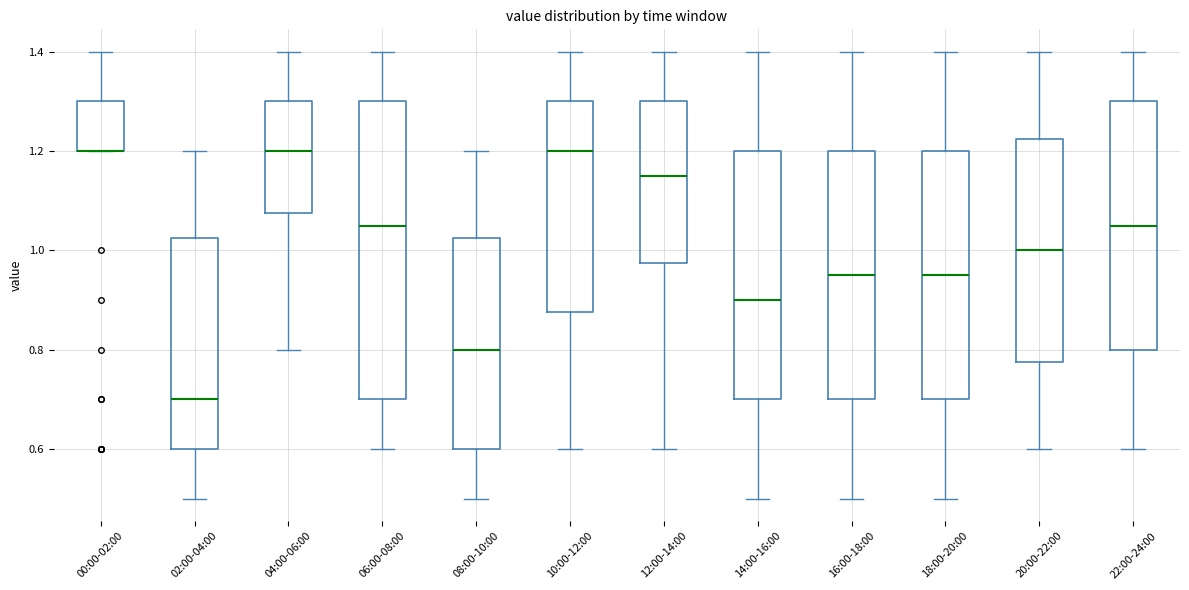

Reading left to right, transcribe this box plot: for each box, give where its median line is, the range the box spans, and where its two whiskers end, as read against the y-axis. The values are not printed on the chart, so give them approximately, as read against the axis.

00:00-02:00: median 1.20 (drawn on the box's lower edge), box 1.20 to 1.30, whiskers 1.20 to 1.40
02:00-04:00: median 0.70, box 0.60 to 1.02, whiskers 0.50 to 1.20
04:00-06:00: median 1.20, box 1.08 to 1.30, whiskers 0.80 to 1.40
06:00-08:00: median 1.06, box 0.70 to 1.30, whiskers 0.60 to 1.40
08:00-10:00: median 0.80, box 0.60 to 1.02, whiskers 0.50 to 1.20
10:00-12:00: median 1.20, box 0.88 to 1.30, whiskers 0.60 to 1.40
12:00-14:00: median 1.16, box 0.98 to 1.30, whiskers 0.60 to 1.40
14:00-16:00: median 0.90, box 0.70 to 1.20, whiskers 0.50 to 1.40
16:00-18:00: median 0.96, box 0.70 to 1.20, whiskers 0.50 to 1.40
18:00-20:00: median 0.96, box 0.70 to 1.20, whiskers 0.50 to 1.40
20:00-22:00: median 1.00, box 0.78 to 1.22, whiskers 0.60 to 1.40
22:00-24:00: median 1.06, box 0.80 to 1.30, whiskers 0.60 to 1.40